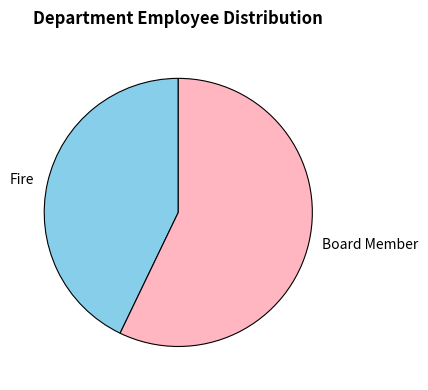

How many slices are in this pie chart?

2